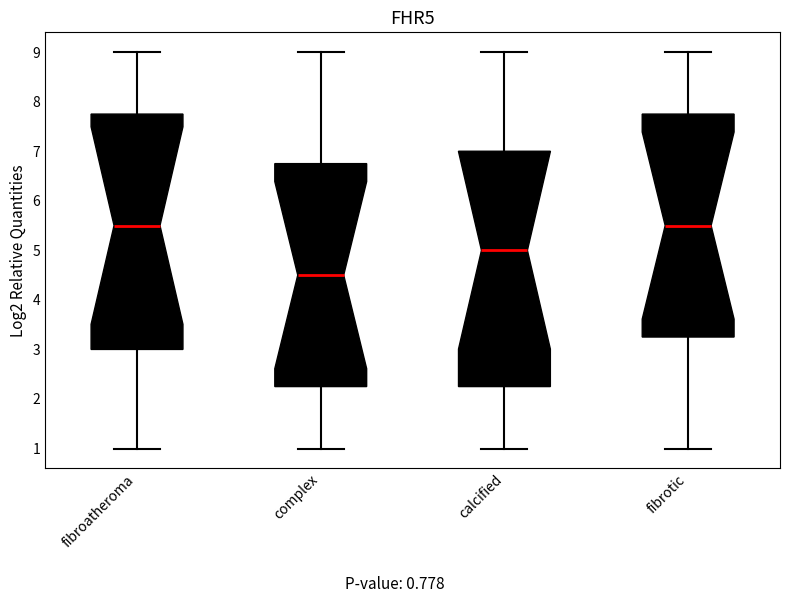

Reading left to right, read every box against the y-axis: the position of its median line, the range the box covers, and the ends of its whiskers. The values are not printed on the chart, so give them approximately, as read against the axis.

fibroatheroma: median 5.5, box 3.0 to 7.8, whiskers 1.0 to 9.0
complex: median 4.5, box 2.3 to 6.8, whiskers 1.0 to 9.0
calcified: median 5.0, box 2.3 to 7.0, whiskers 1.0 to 9.0
fibrotic: median 5.5, box 3.3 to 7.8, whiskers 1.0 to 9.0